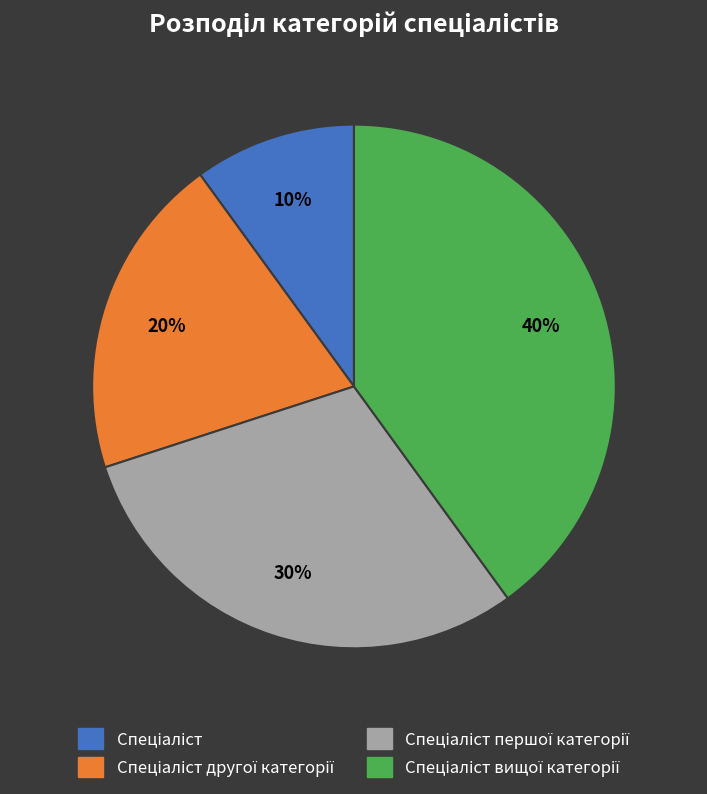

How many slices are in this pie chart?

4